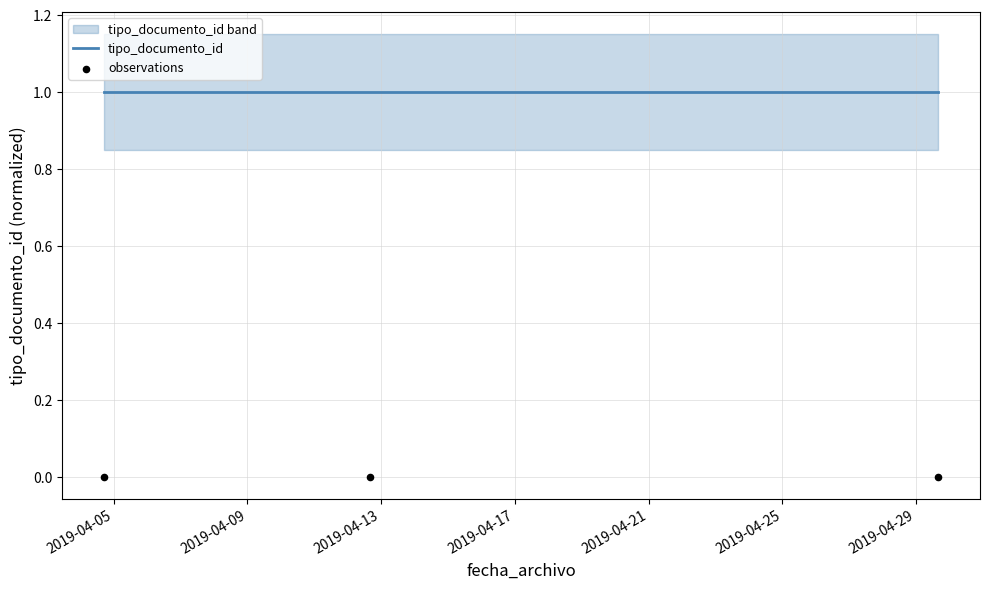

Which series has the largest total across all categories?

tipo_documento_id